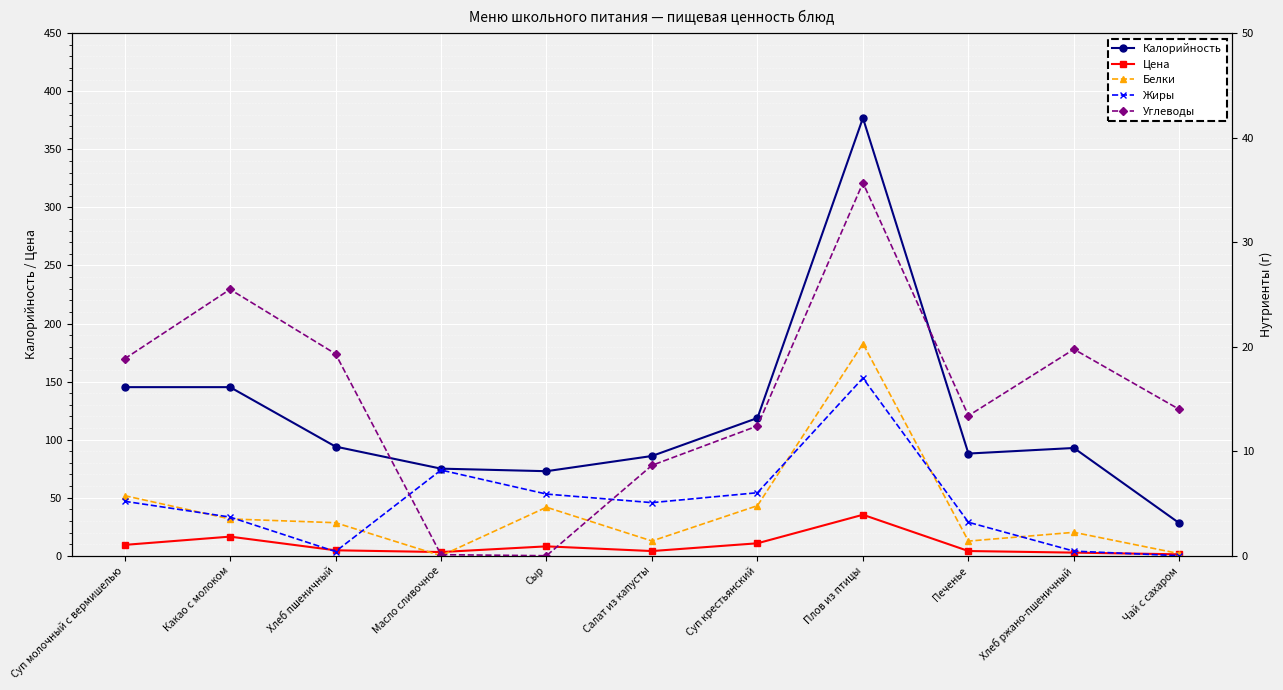

At Масло сливочное, list the series in order from largest to smallest.

Калорийность, Жиры, Цена, Углеводы, Белки